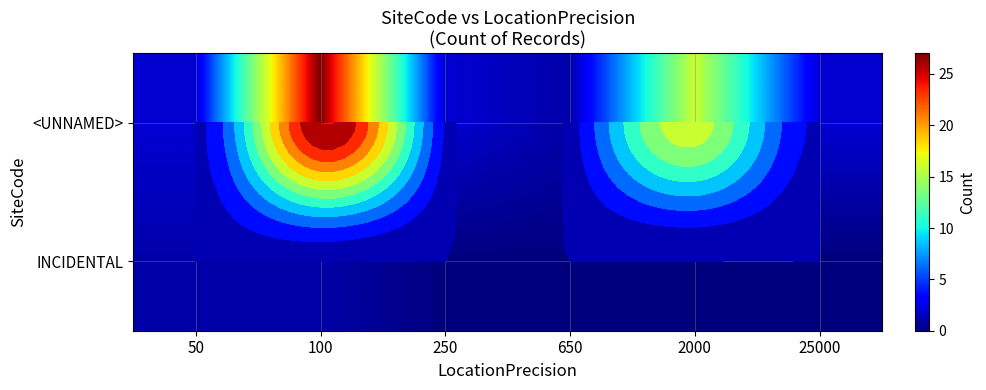

Which category has the lowest value across all series?

250